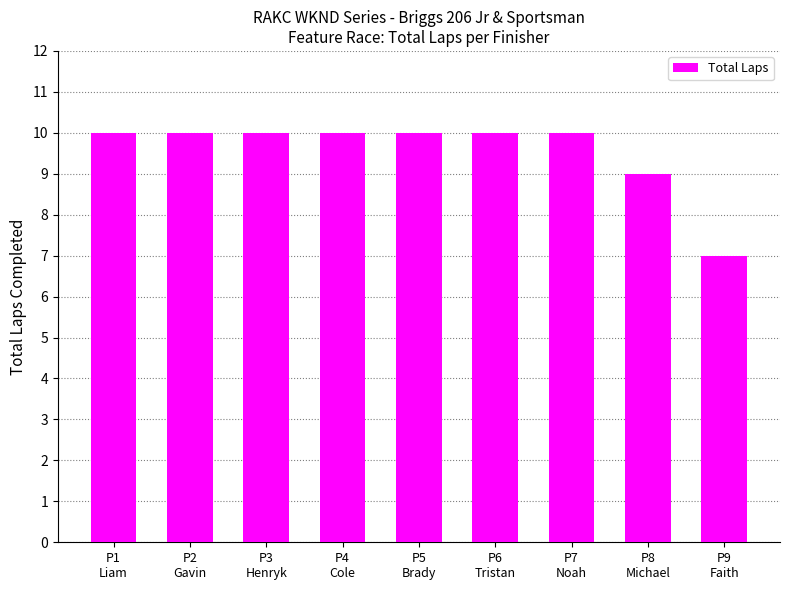

What is the label of the 1st bar from the right?

P9
Faith